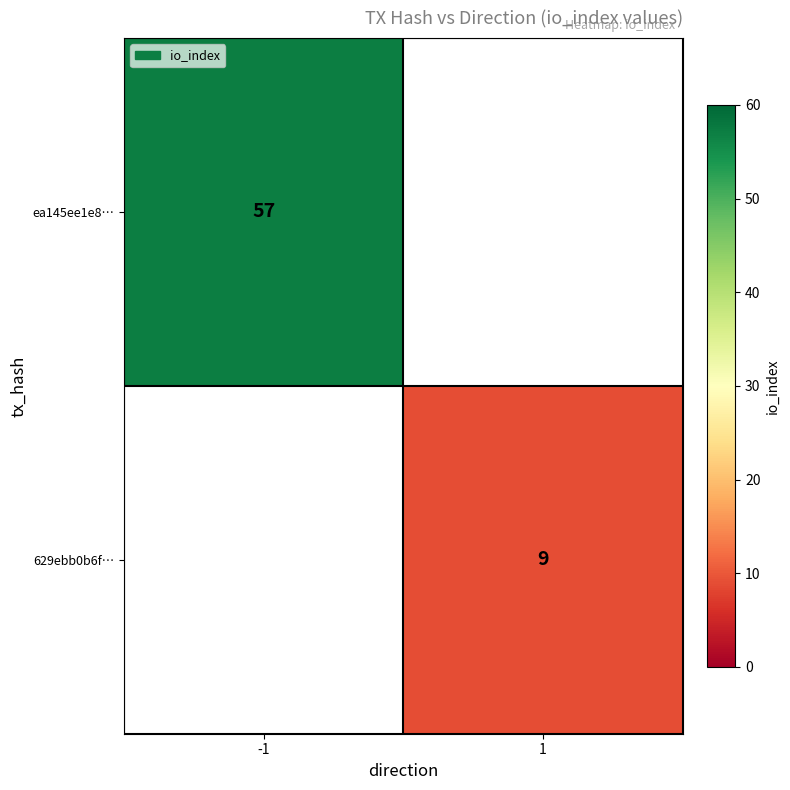

True or false: ea145ee1e8… has a value of 18 at -1.

False